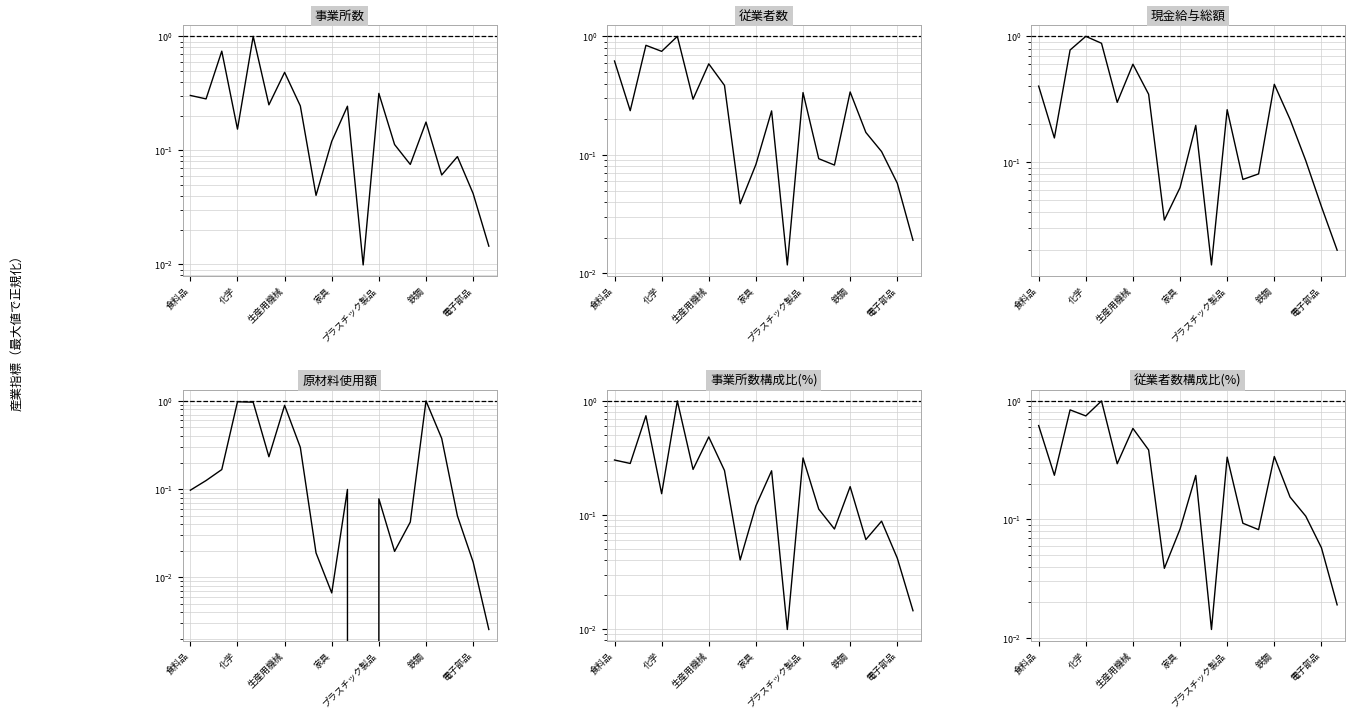

Between プラスチック製品 and 12, which series saw the biggest shift?

原材料使用額